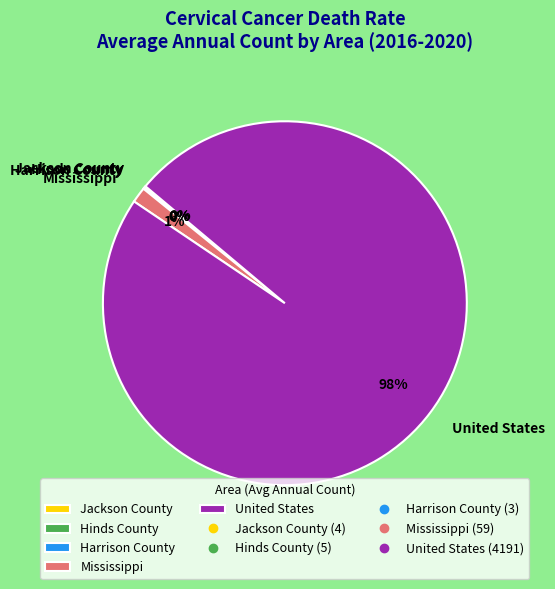

What is the largest slice in the pie chart?

United States